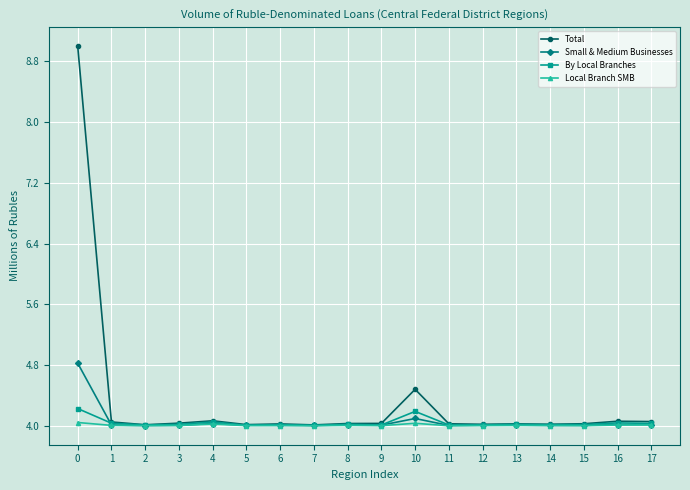

What is the value of the By Local Branches point at the 9th from the left?

4.0